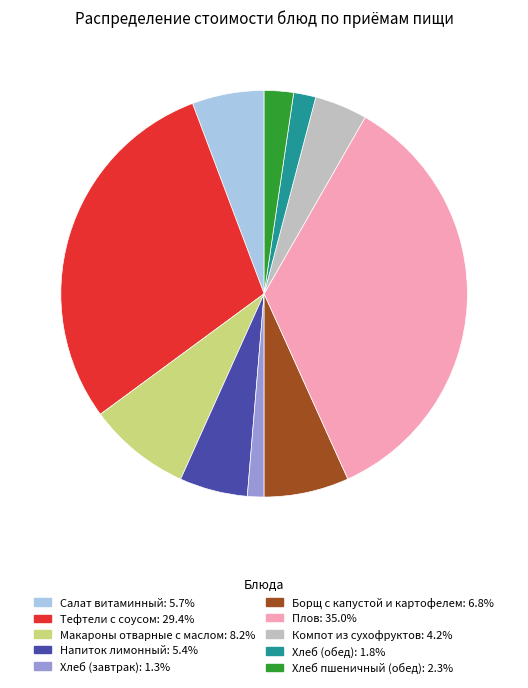

What is the ratio of the value at Хлеб (обед) to the value at Хлеб (завтрак)?

1.3